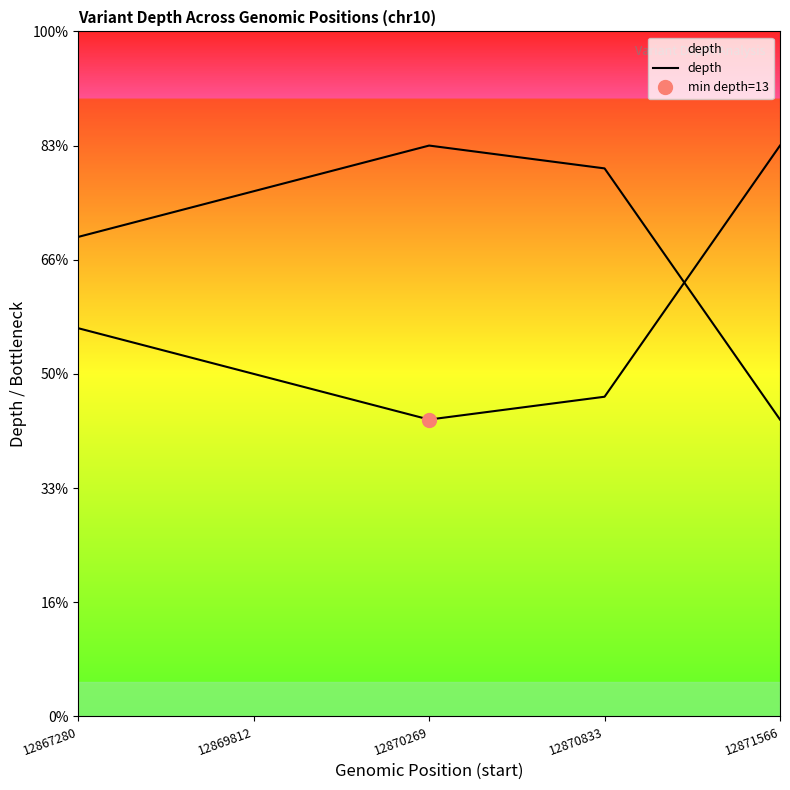

Count the number of categories in the chart.

5